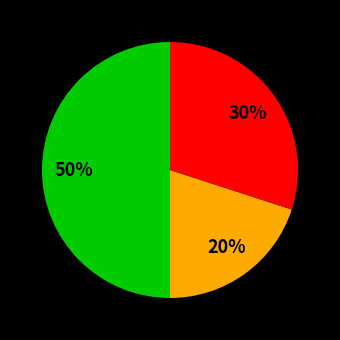

To the nearest percent, what is the difference between the largest and smallest slice percentages?

30%